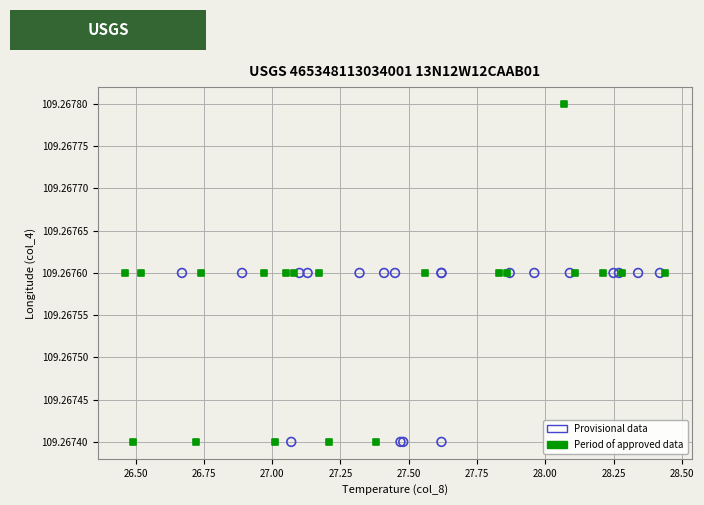

Which series has the widest spread of Y values?

Period of approved data